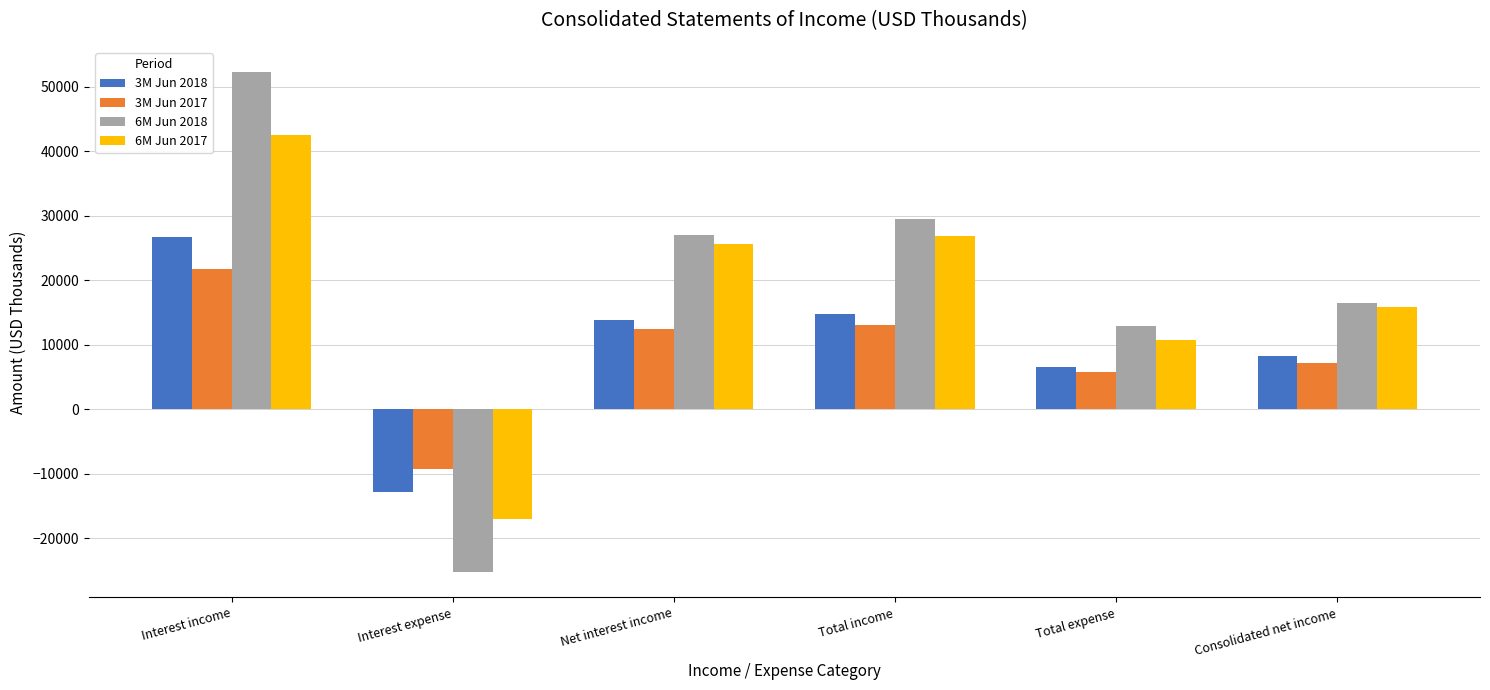

How many positive values does the 3M Jun 2017 series have?

5